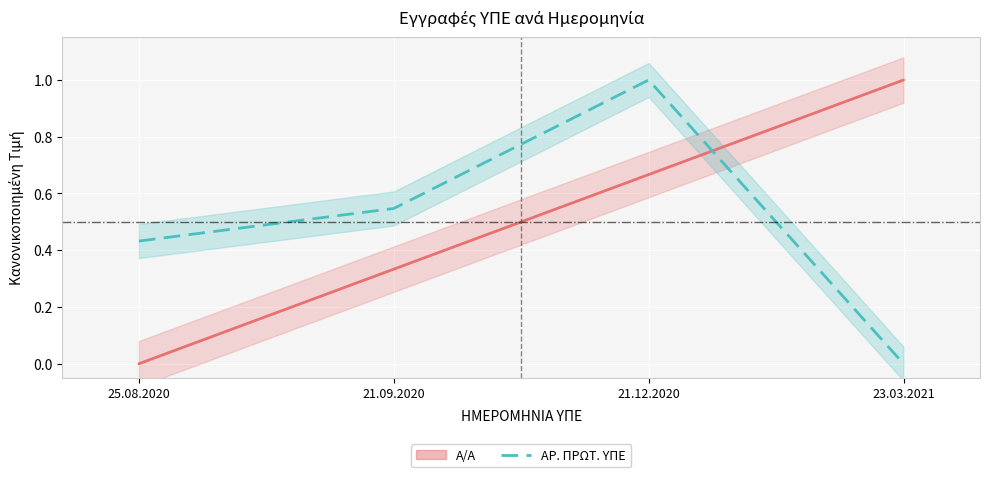

After their last crossing, which series has the higher values: Α/Α or ΑΡ. ΠΡΩΤ. ΥΠΕ?

Α/Α